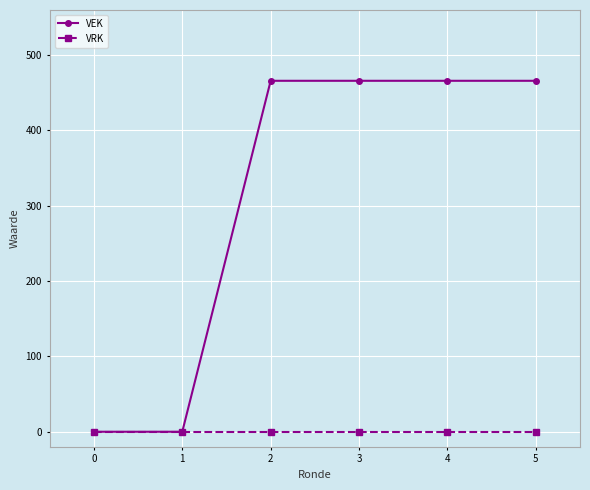

True or false: VEK has a value of 293 at 3.

False